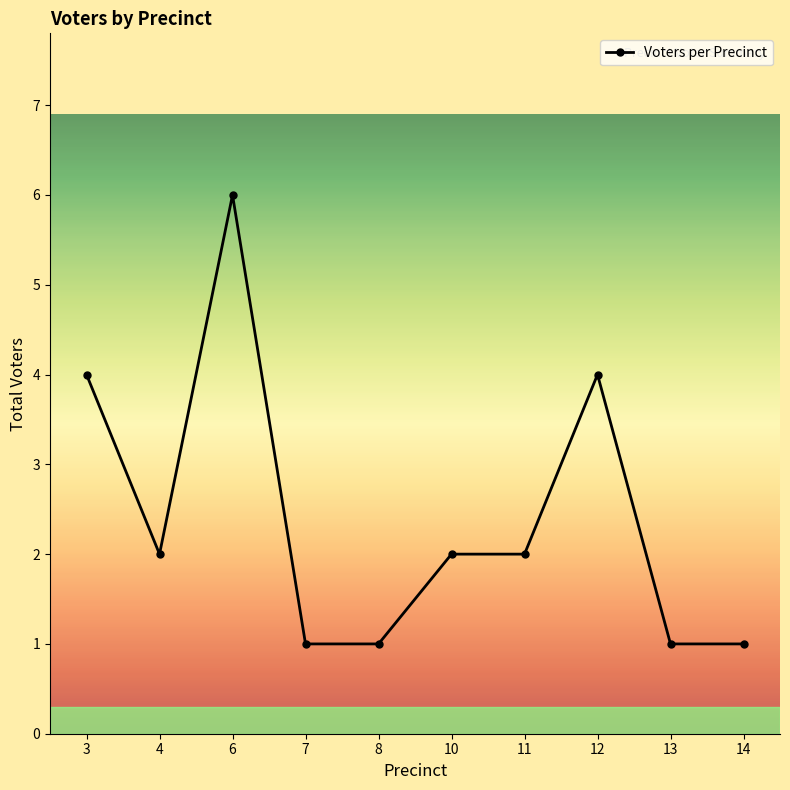

What is the ratio of the value at 13 to the value at 6?

0.2